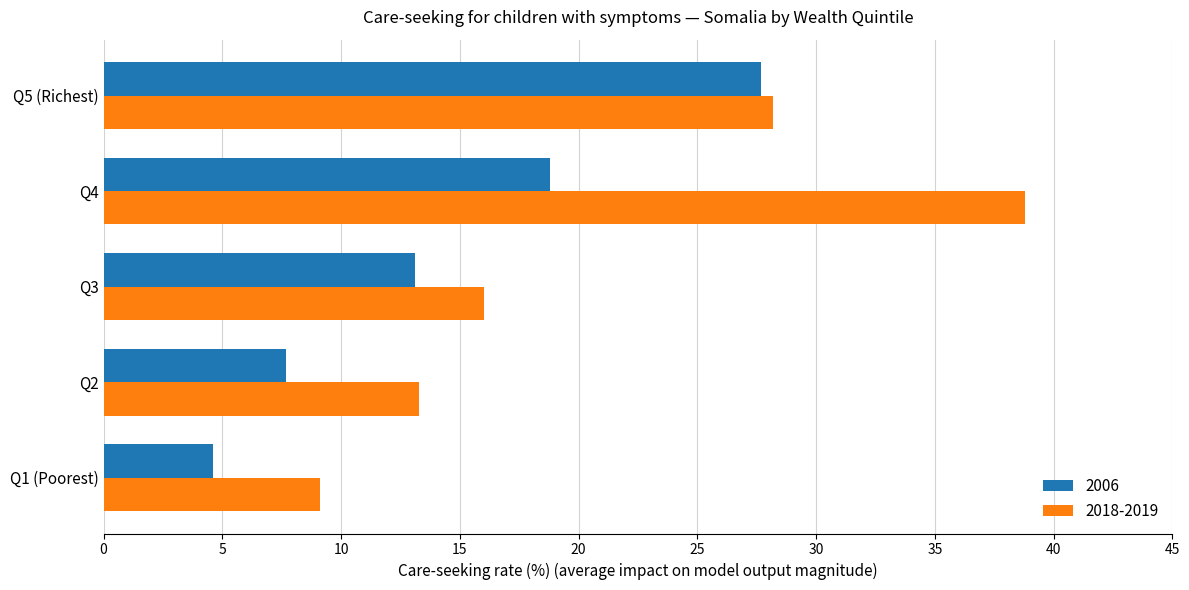

The value of 2018-2019 at Q1 (Poorest) is 9.1. True or false?

True